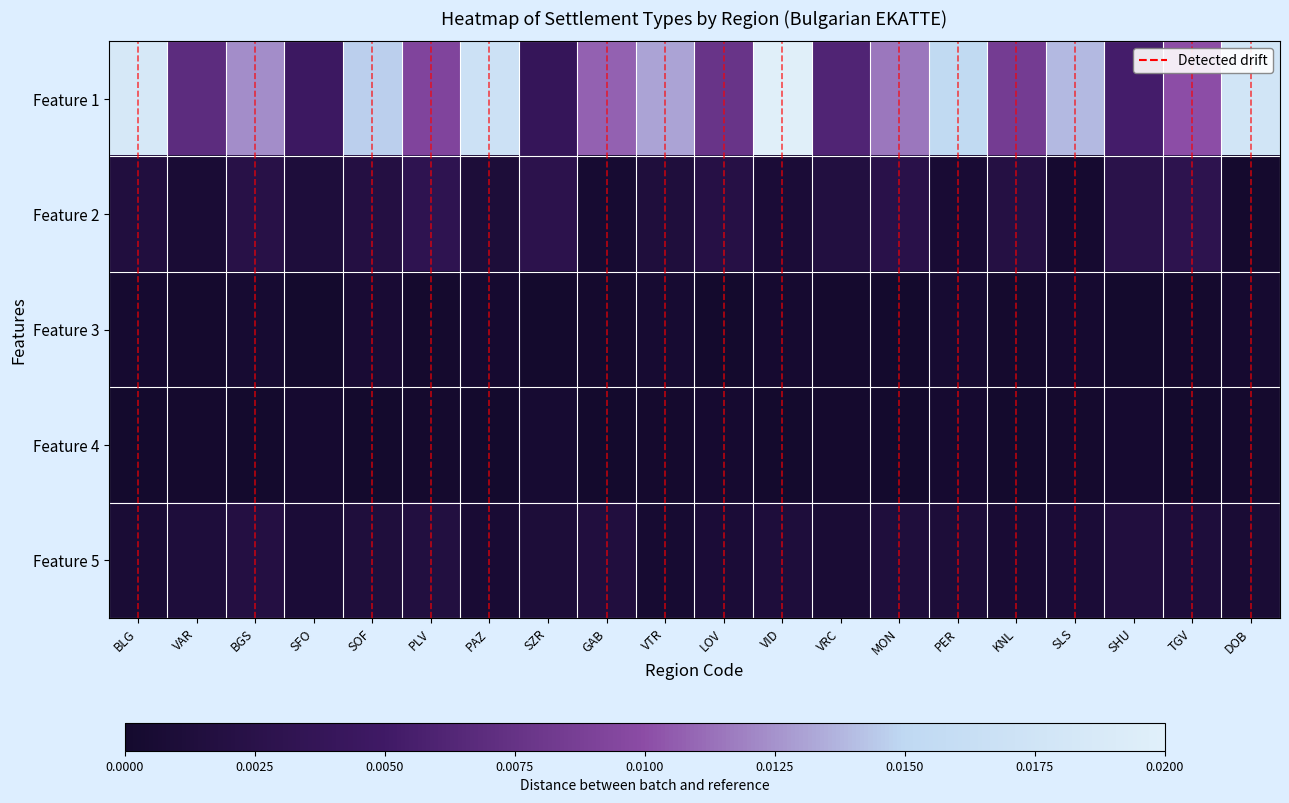

List the series in order of their peak value, lowest first.

Feature 4, Feature 3, Feature 5, Feature 2, Feature 1